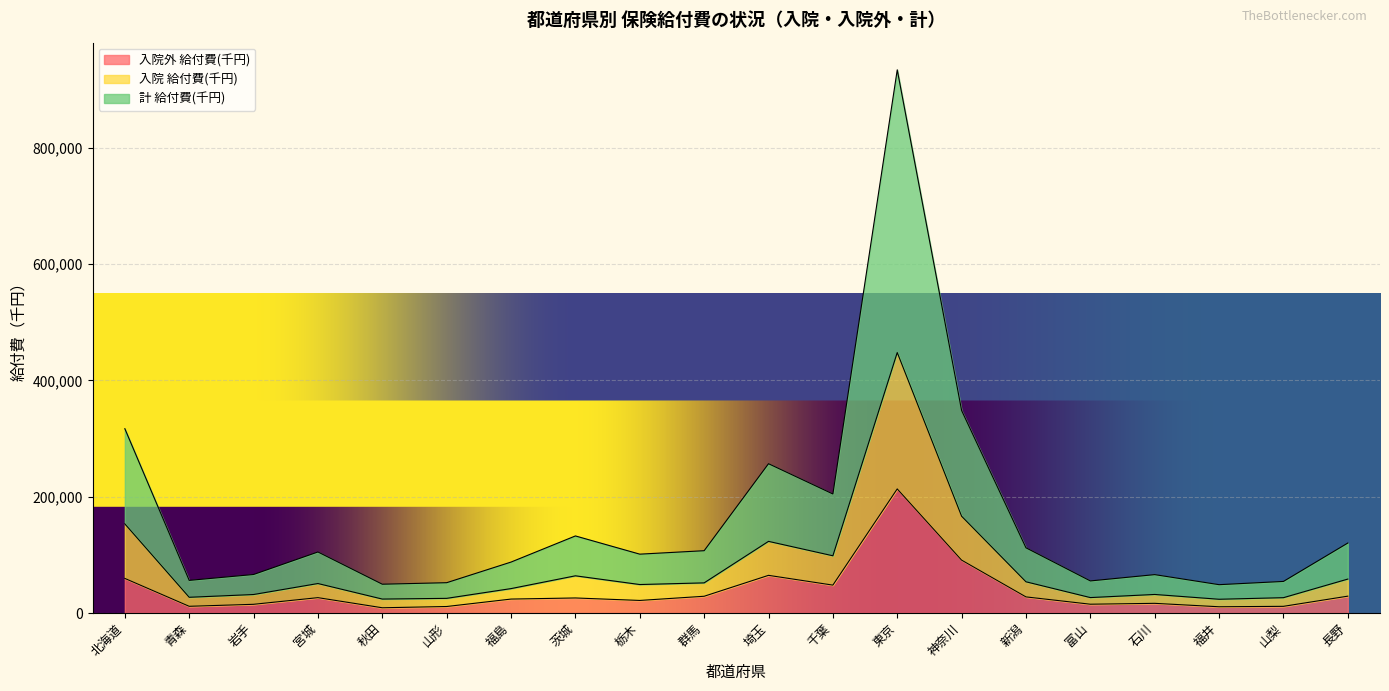

Which series has the widest spread of values?

計 給付費(千円)